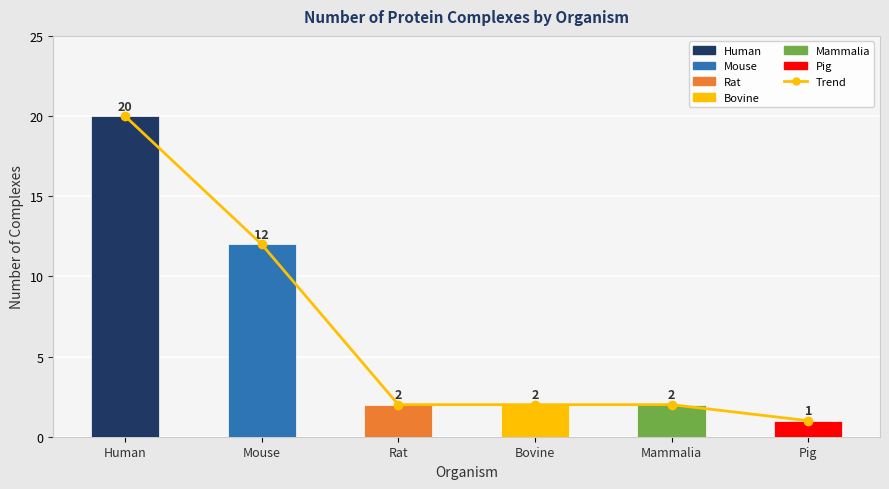

Which category has the highest value across all series?

Human